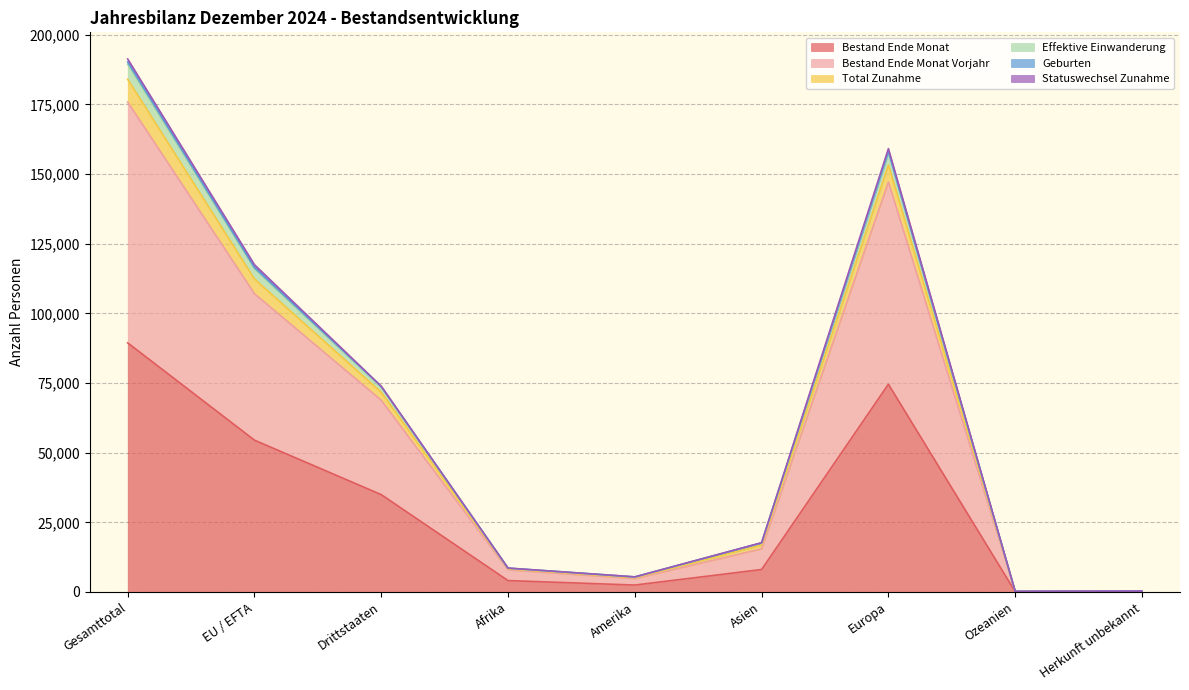

What is the maximum value for Bestand Ende Monat?

89419